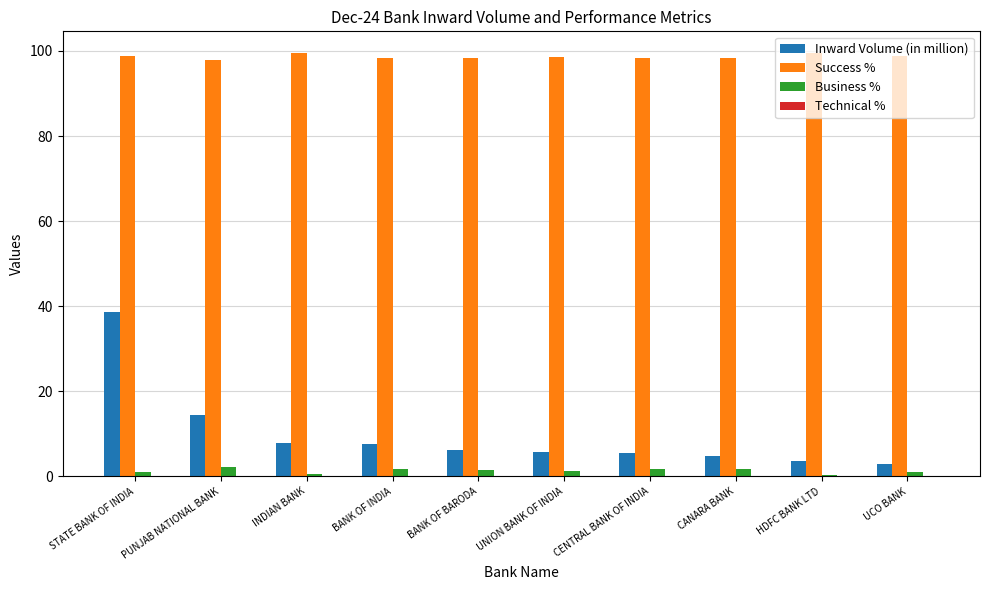

At which label does Inward Volume (in million) reach its peak?

STATE BANK OF INDIA